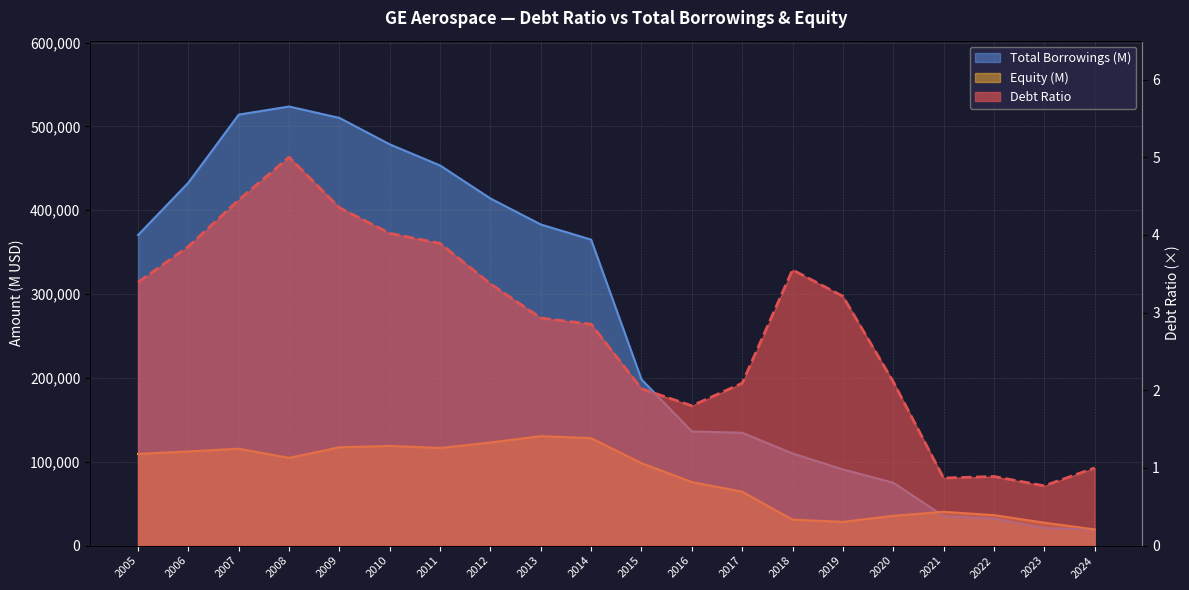

True or false: Debt Ratio and Total Borrowings (B) cross at least once.

False